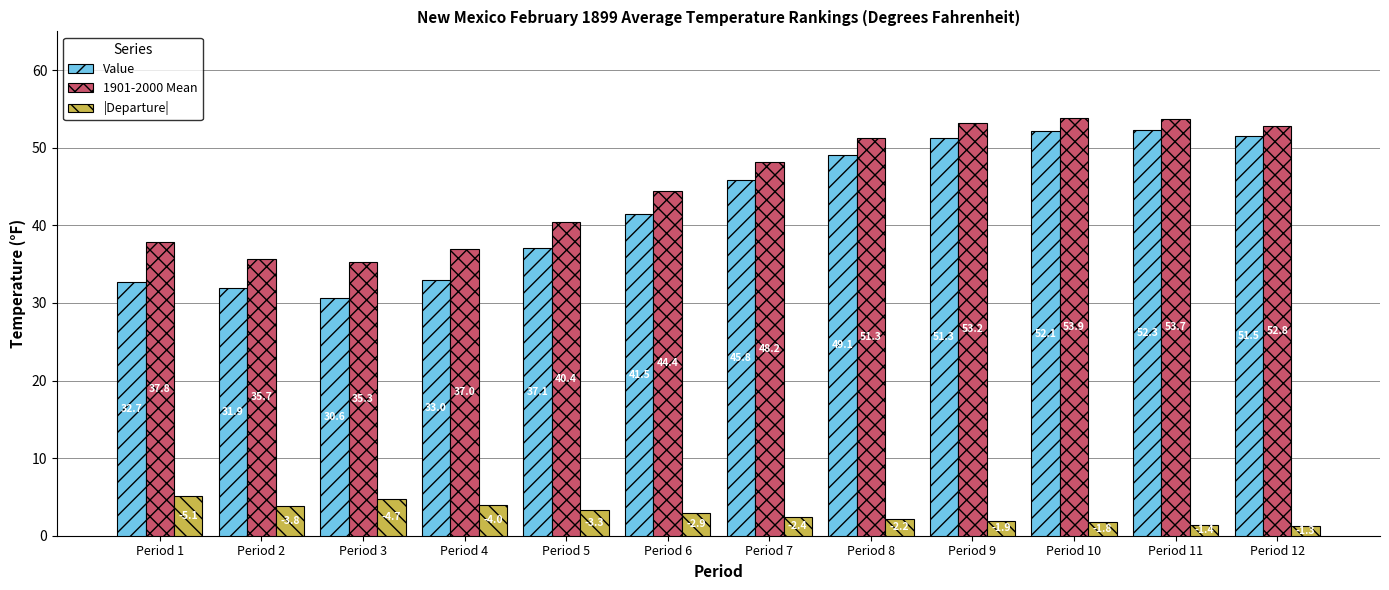

The 1901-2000 Mean series shows 61.1 at Period 1. True or false?

False